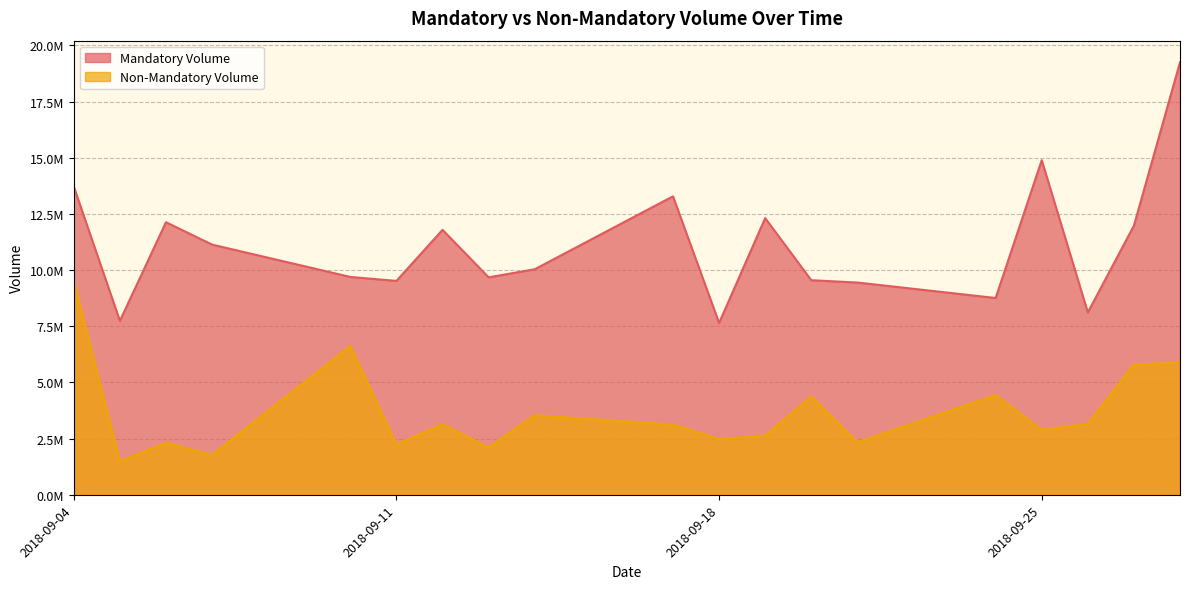

How many interior local peaks does the Mandatory Volume series have?

5